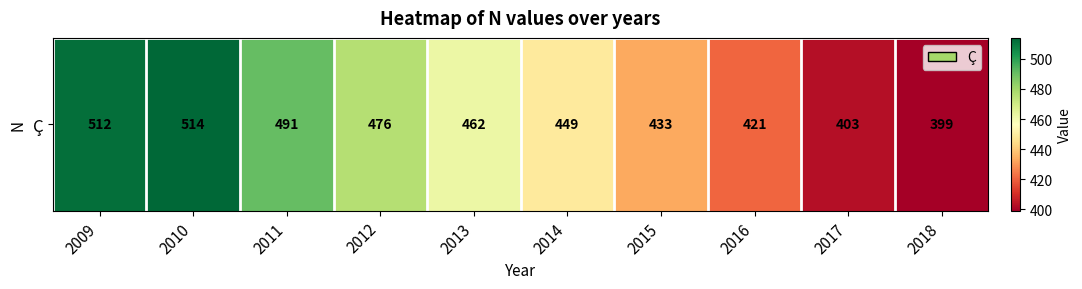

What is the ratio of the value at 2017 to the value at 2009?

0.8